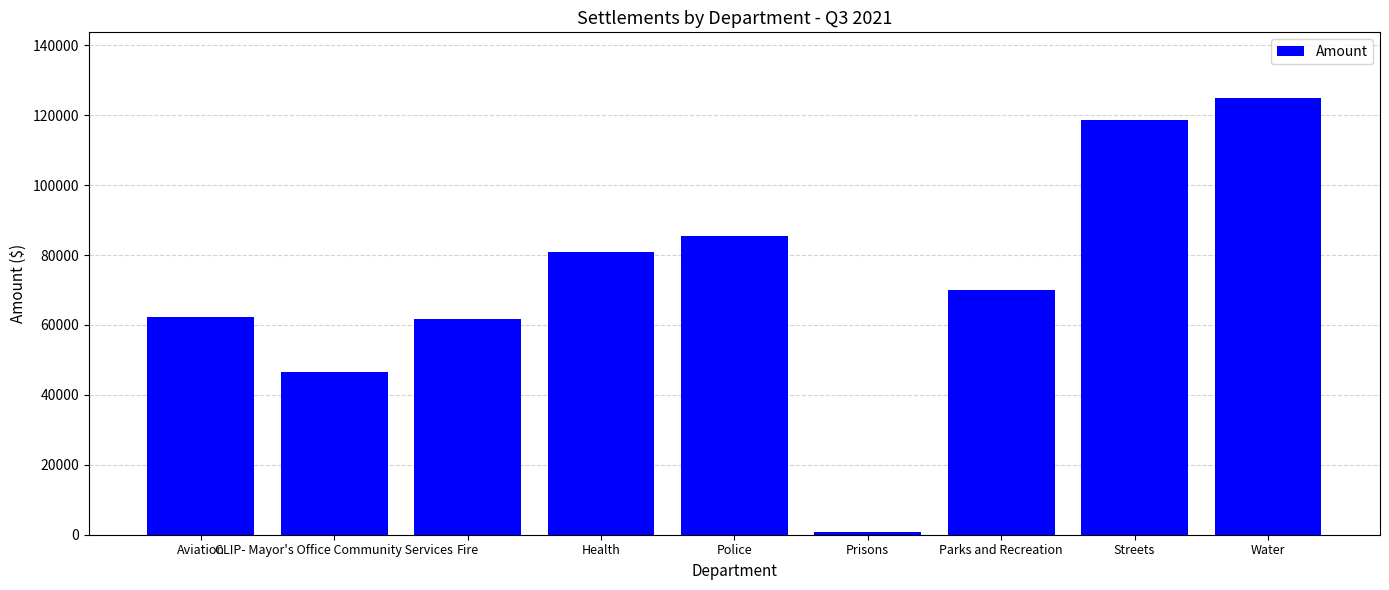

The value at Water is 163952.0. True or false?

False